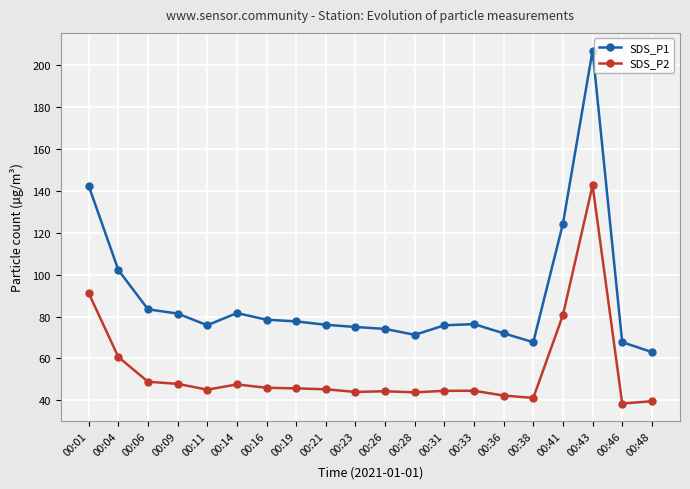

What is the maximum value for SDS_P1?

207.1